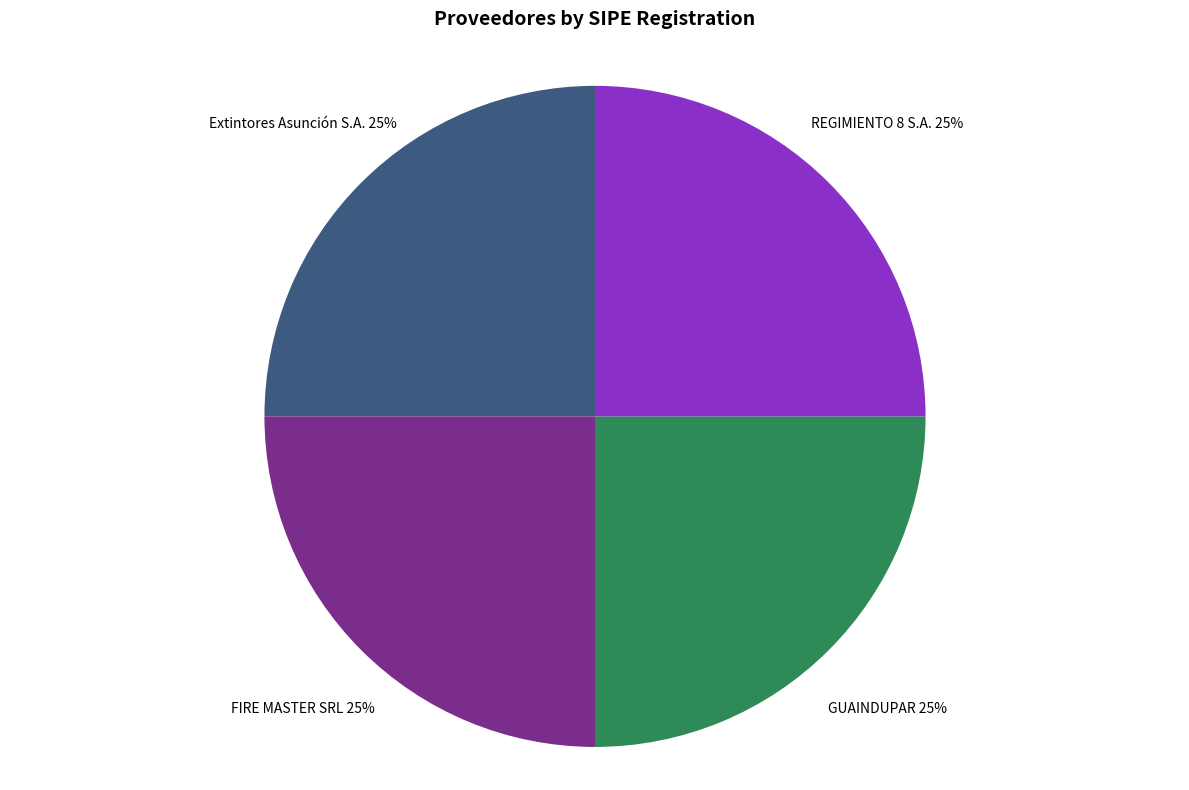

What percentage is the Extintores Asunción S.A. slice, to the nearest percent?

25%